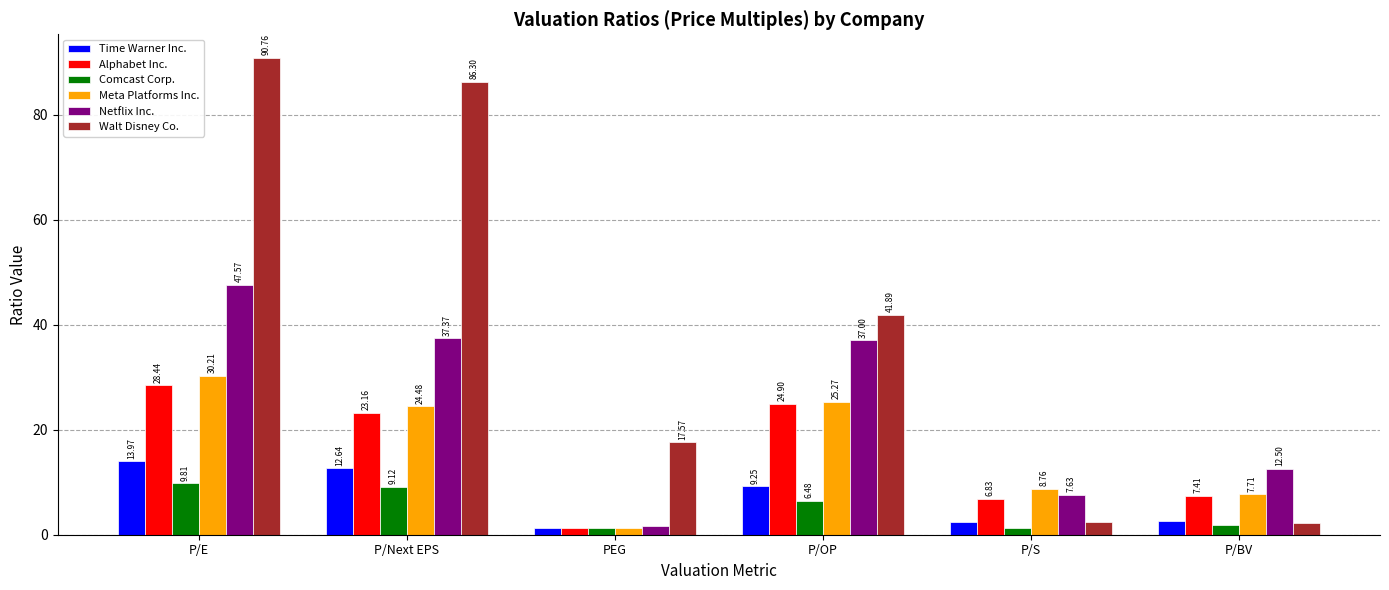

Which series has the largest range (max minus min)?

Walt Disney Co.